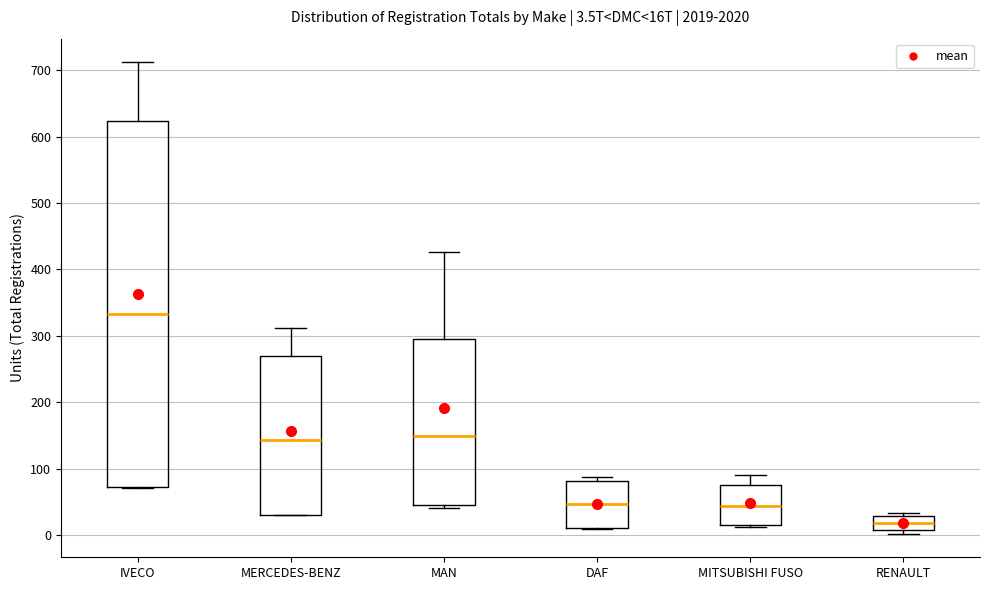

Which box's median line is the lowest?

RENAULT